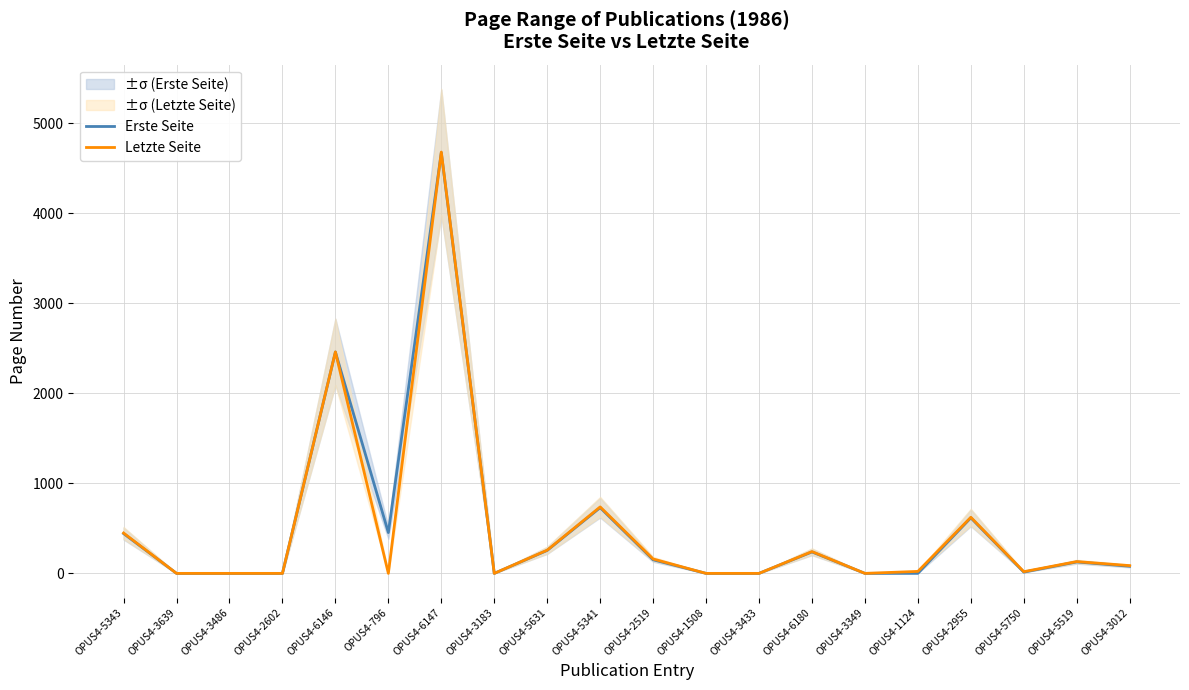

True or false: Erste Seite has more than 0 interior local peaks.

True